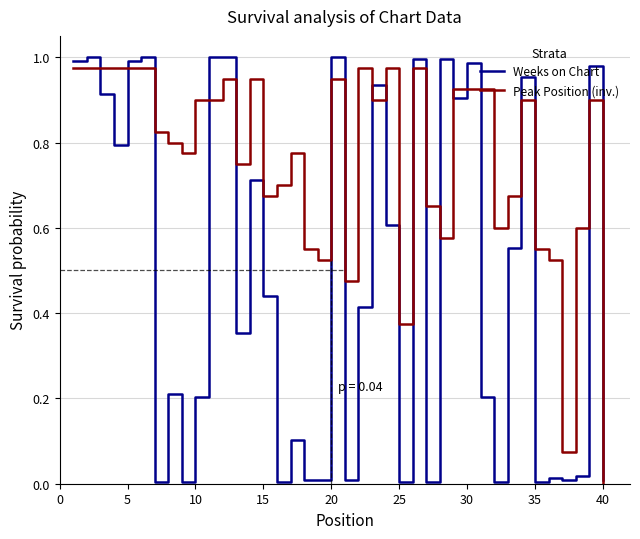

Which series has the widest spread of values?

Weeks on Chart